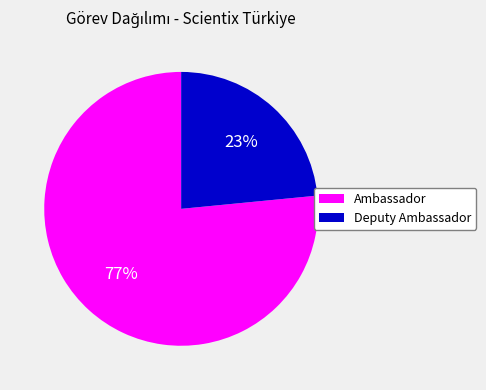

To the nearest percent, what is the average slice percentage?

50%